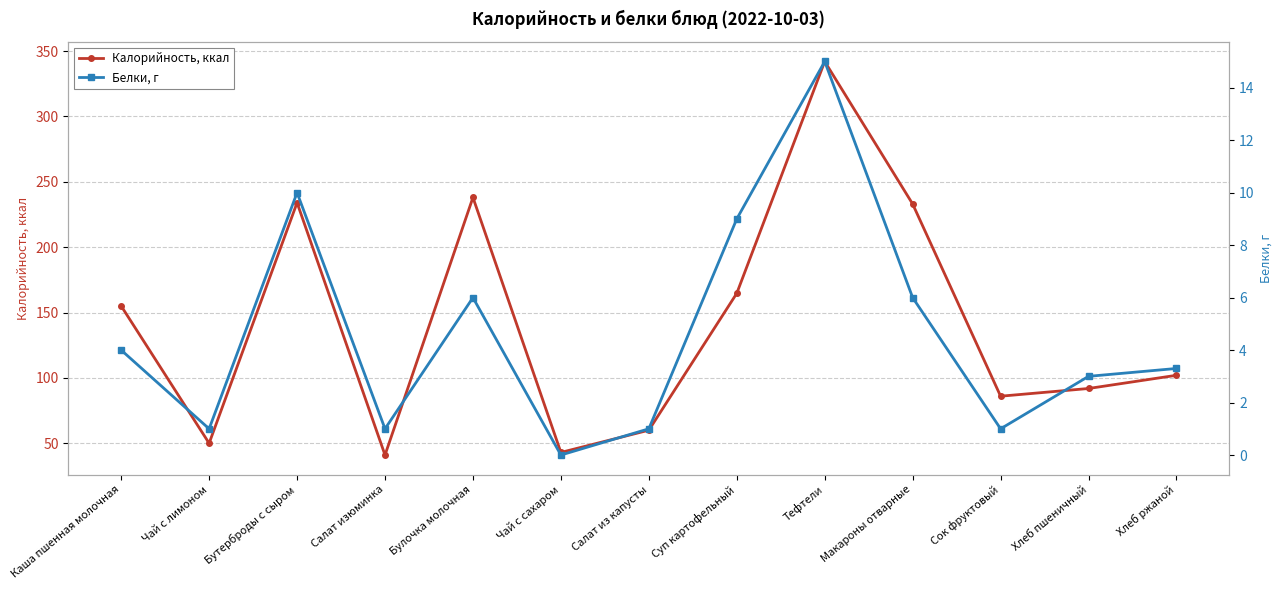

What is the total value across all series at Суп картофельный?

173.7